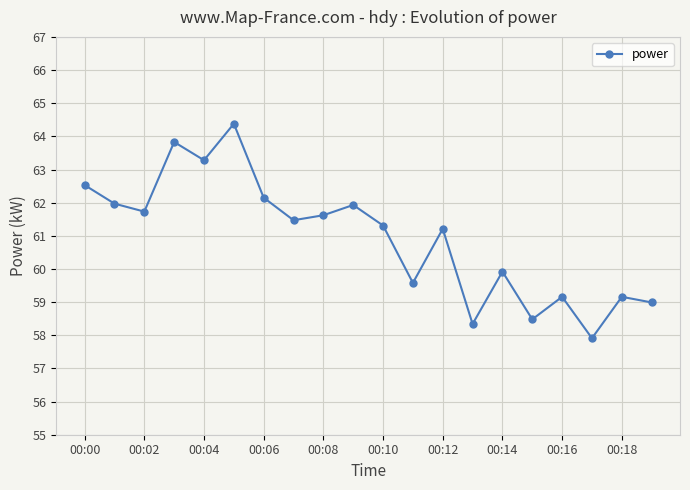

What is the greatest value displayed?

64.4